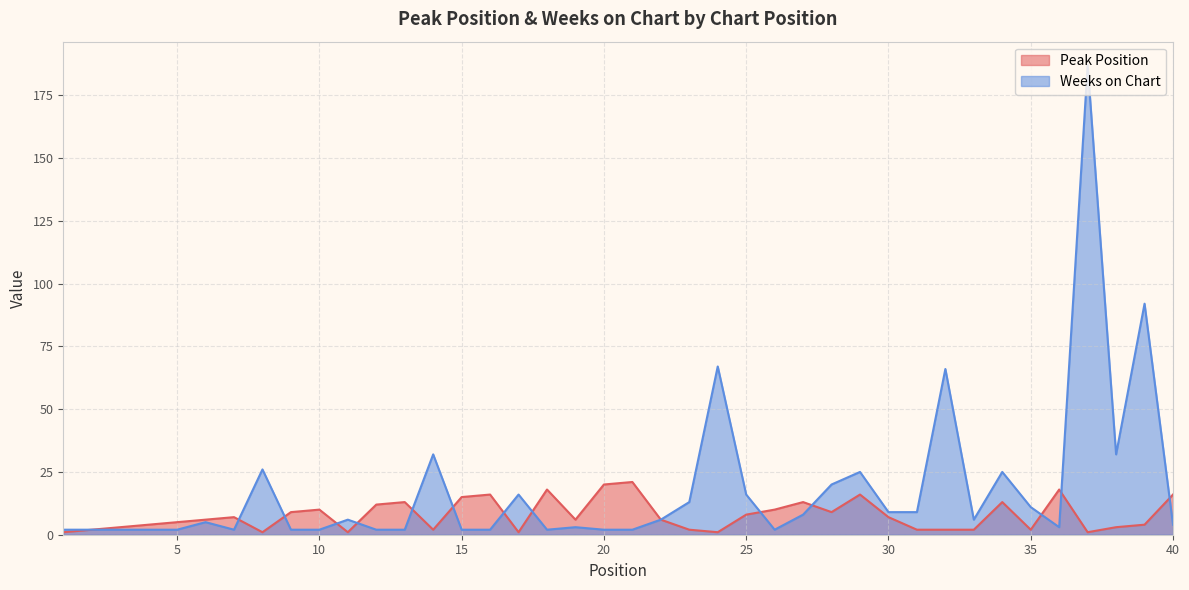

Where is the first local maximum for Peak Position?

7